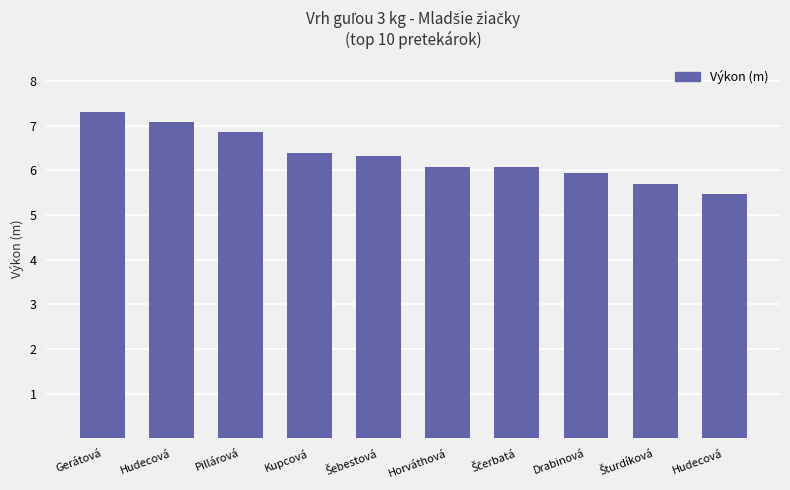

Where does the data first go above 6?

Gerátová